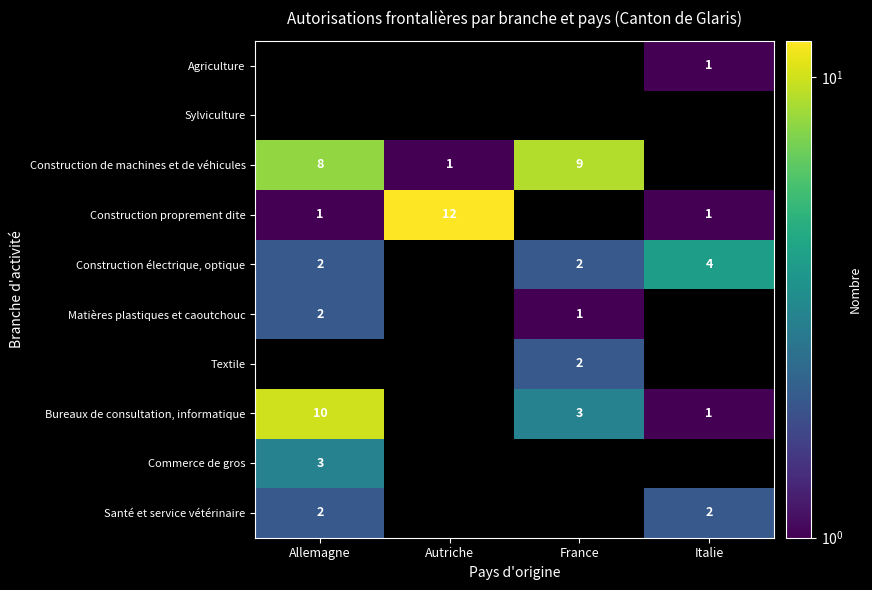

The value of Bureaux de consultation, informatique at France is 2. True or false?

False